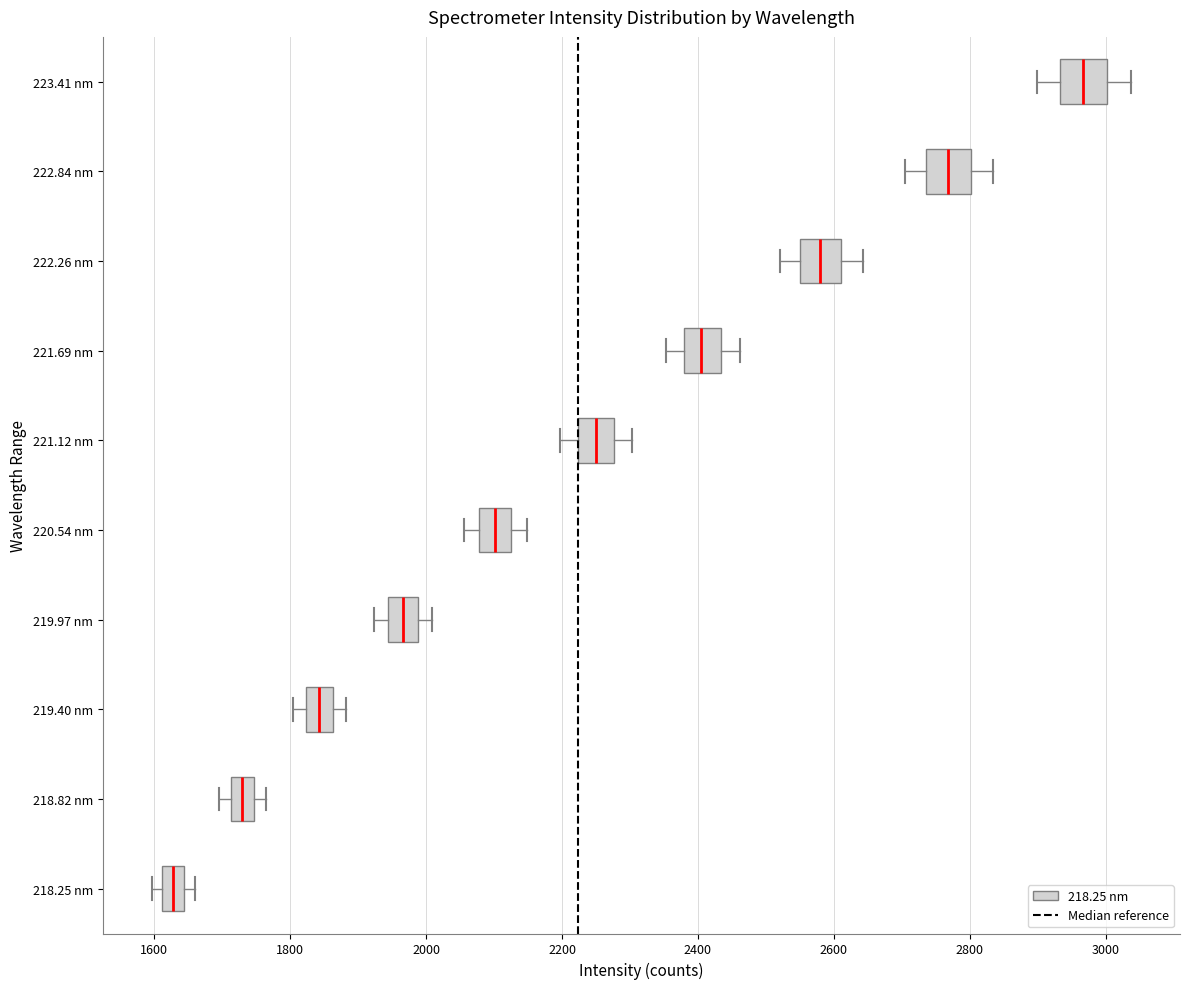

Where is the left edge of the box for 218.82 nm on the x-axis? The values are not printed on the chart, so give them approximately, as read against the axis.

1720